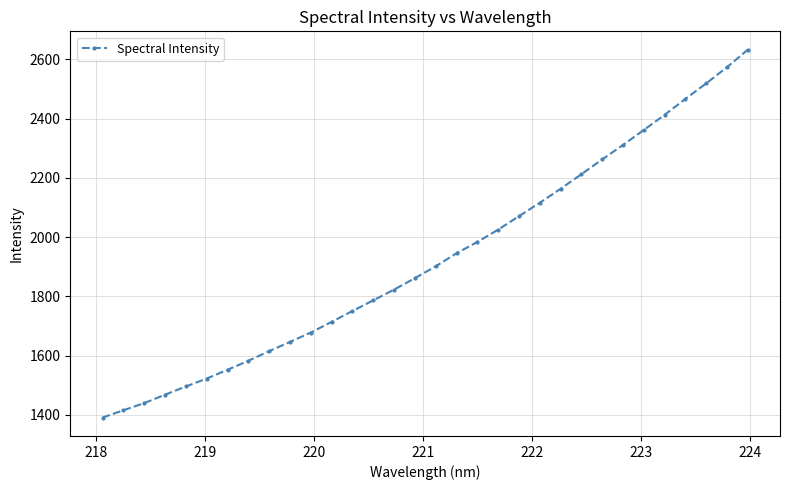

Reading right to left, extract all data points from this chart.

2632.8	2573.7	2519.0	2466.5	2412.8	2361.7	2311.0	2262.4	2212.2	2163.1	2116.0	2070.7	2025.3	1983.6	1945.5	1901.4	1861.3	1822.8	1786.6	1750.5	1713.8	1677.7	1646.0	1615.0	1582.4	1552.0	1522.3	1495.6	1467.8	1439.4	1415.1	1390.5